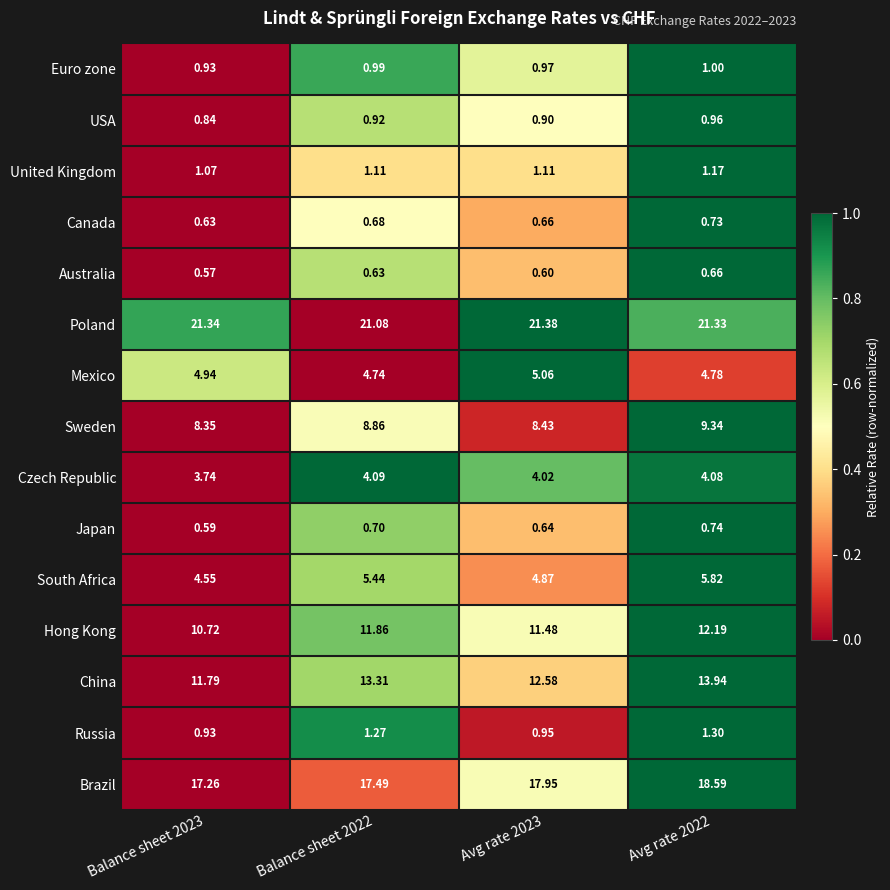

Which series has the largest total across all categories?

Poland